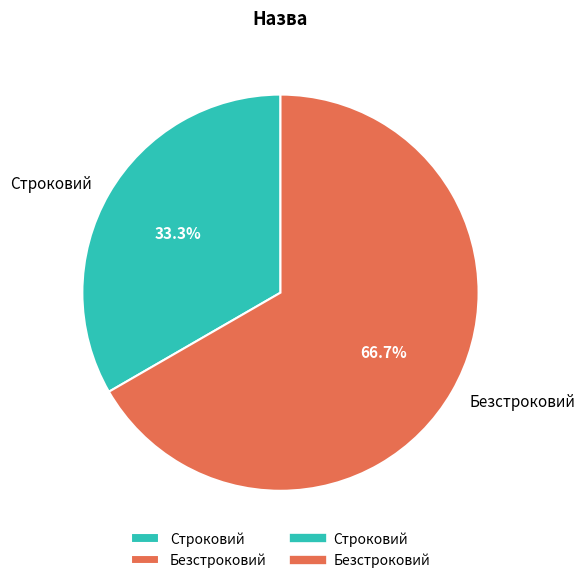

The Строковий slice represents 27% of the pie. True or false?

False